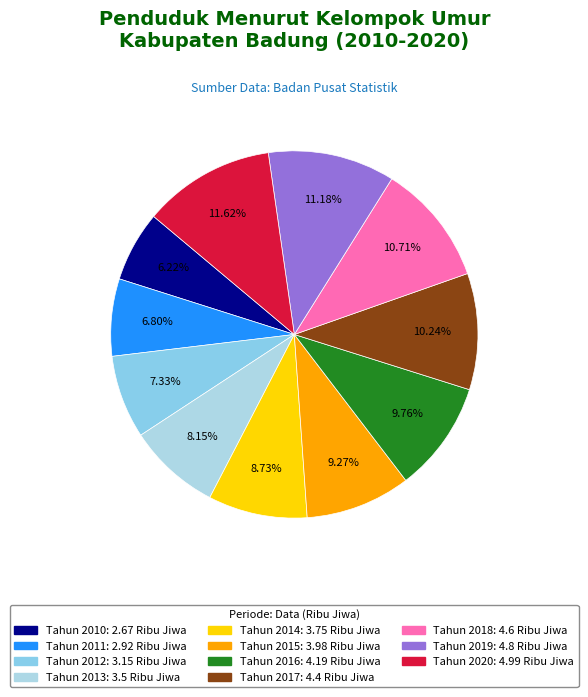

How many slices are in this pie chart?

11